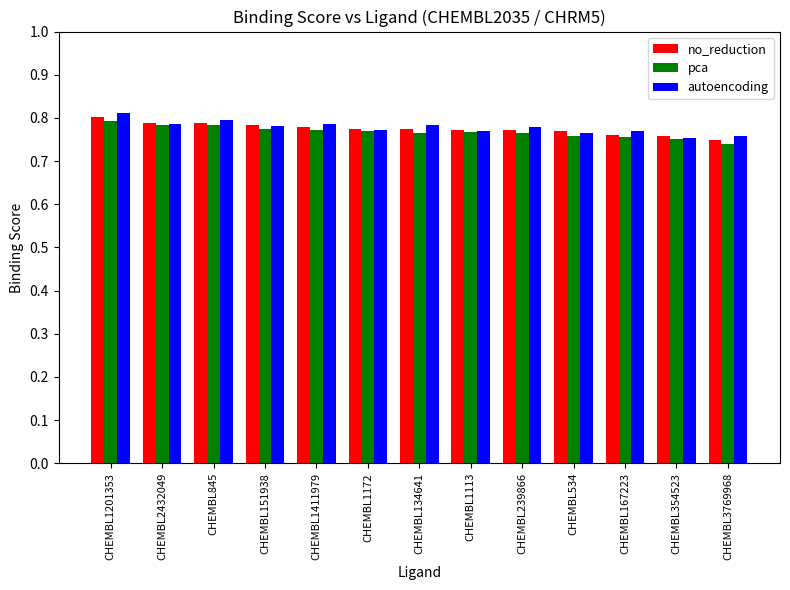

Which label corresponds to the largest value in the chart?

CHEMBL1201353